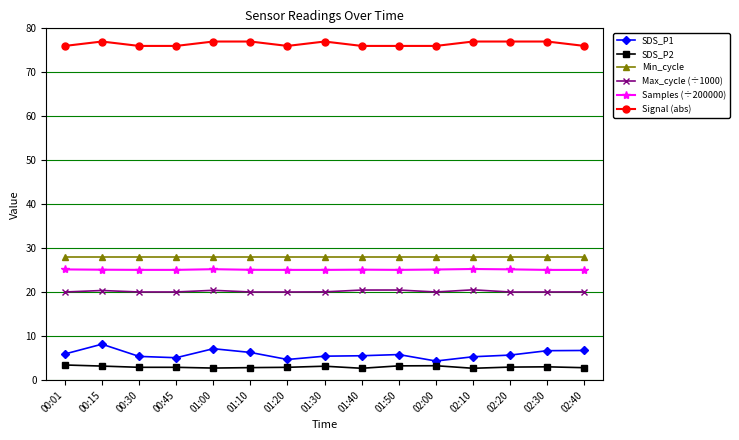

Is it true that Max_cycle (÷1000) equals 20.5 at 01:40?

True